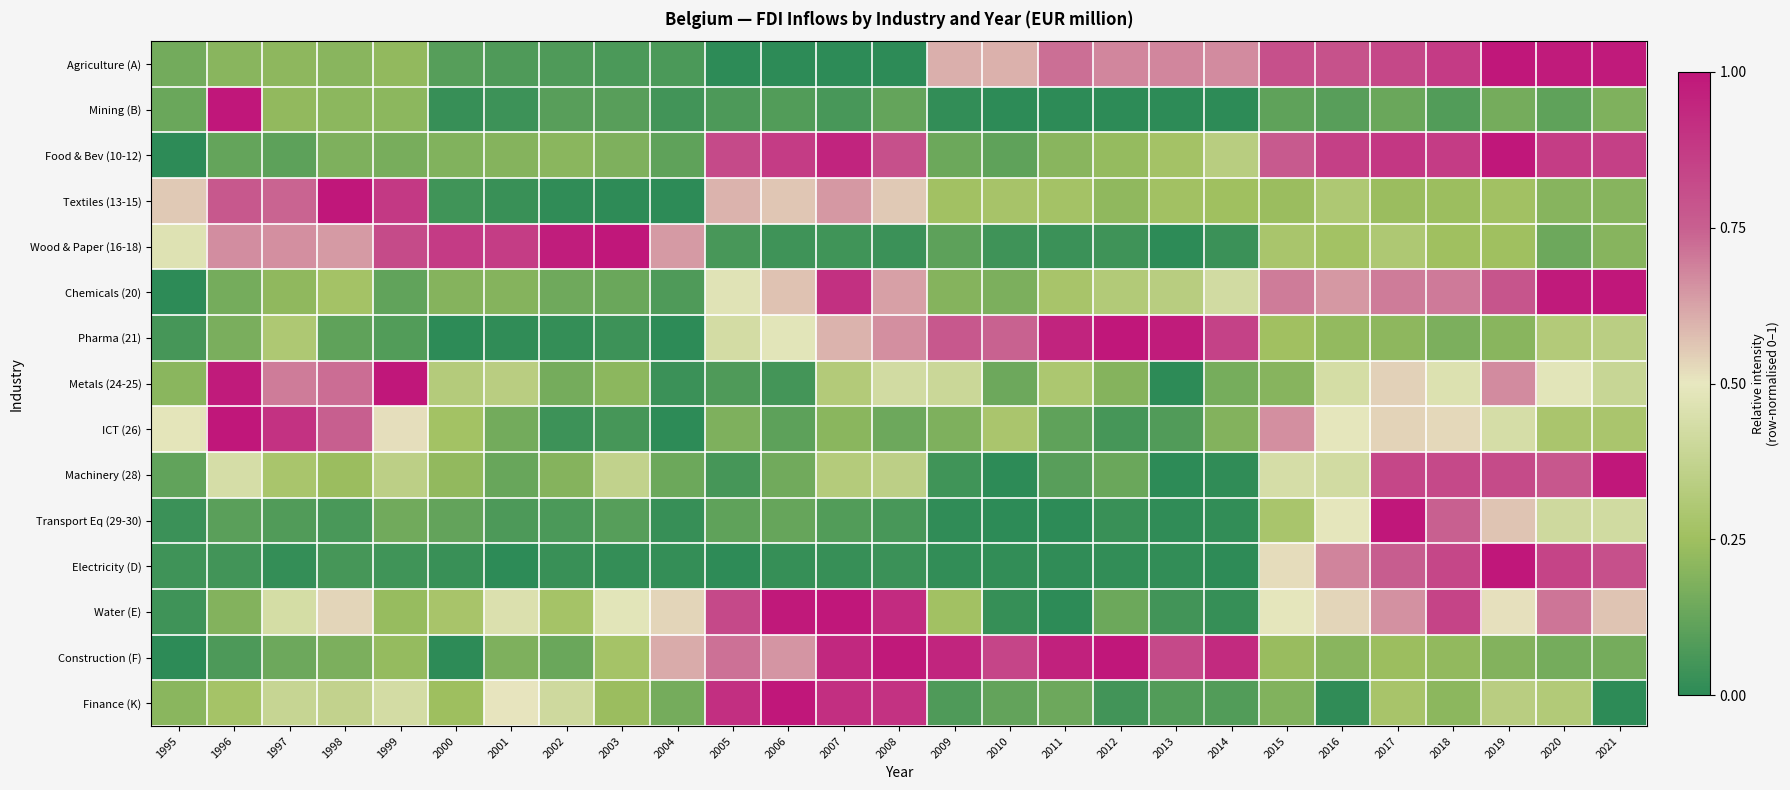

What is the greatest value displayed?

1.0